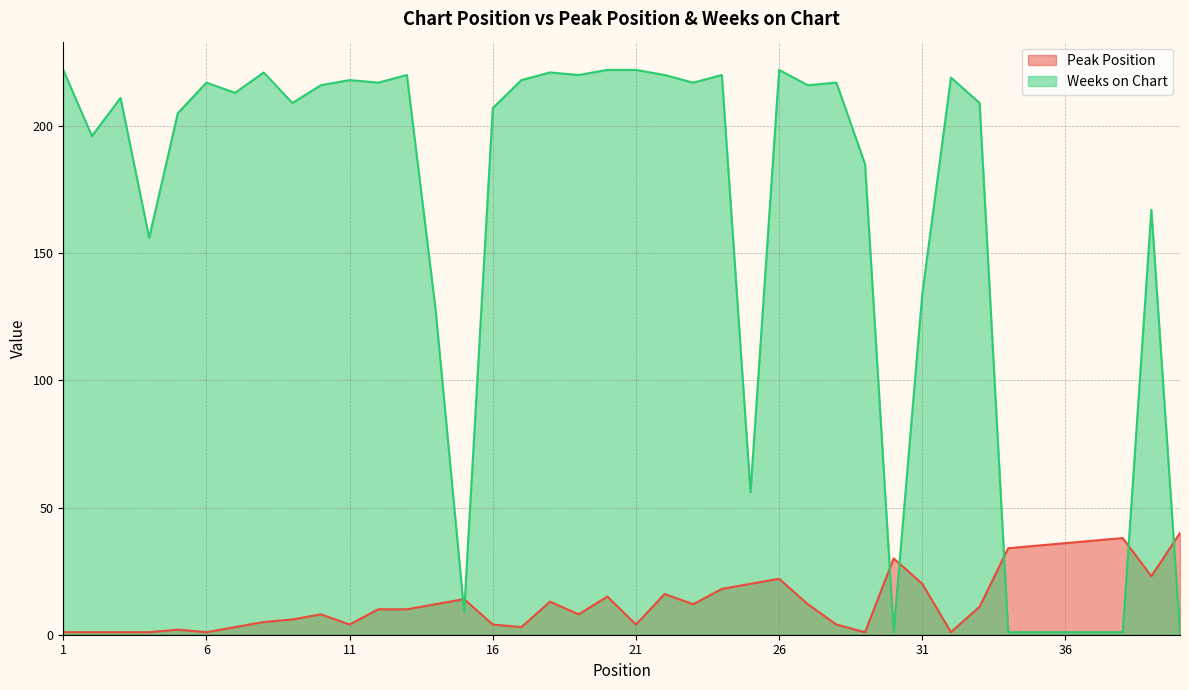

What is the greatest value displayed?

222